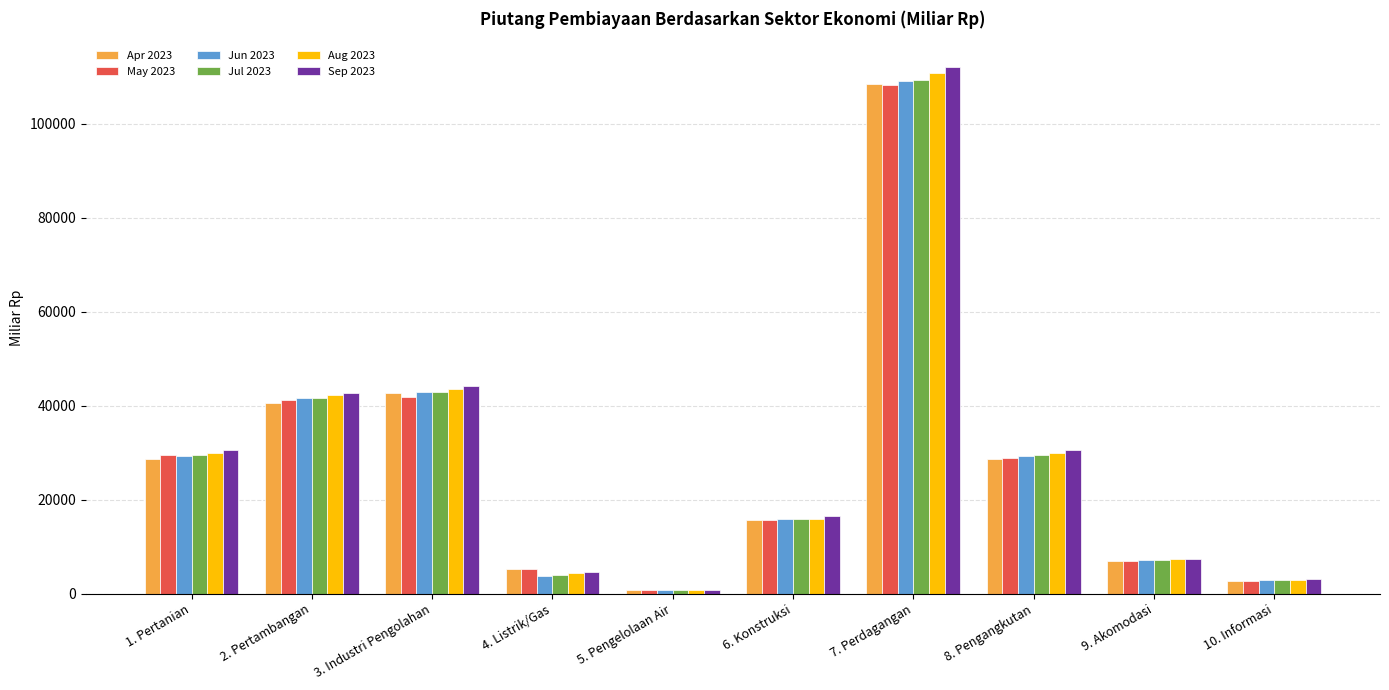

What is the total value across all series at 9. Akomodasi?

42966.5